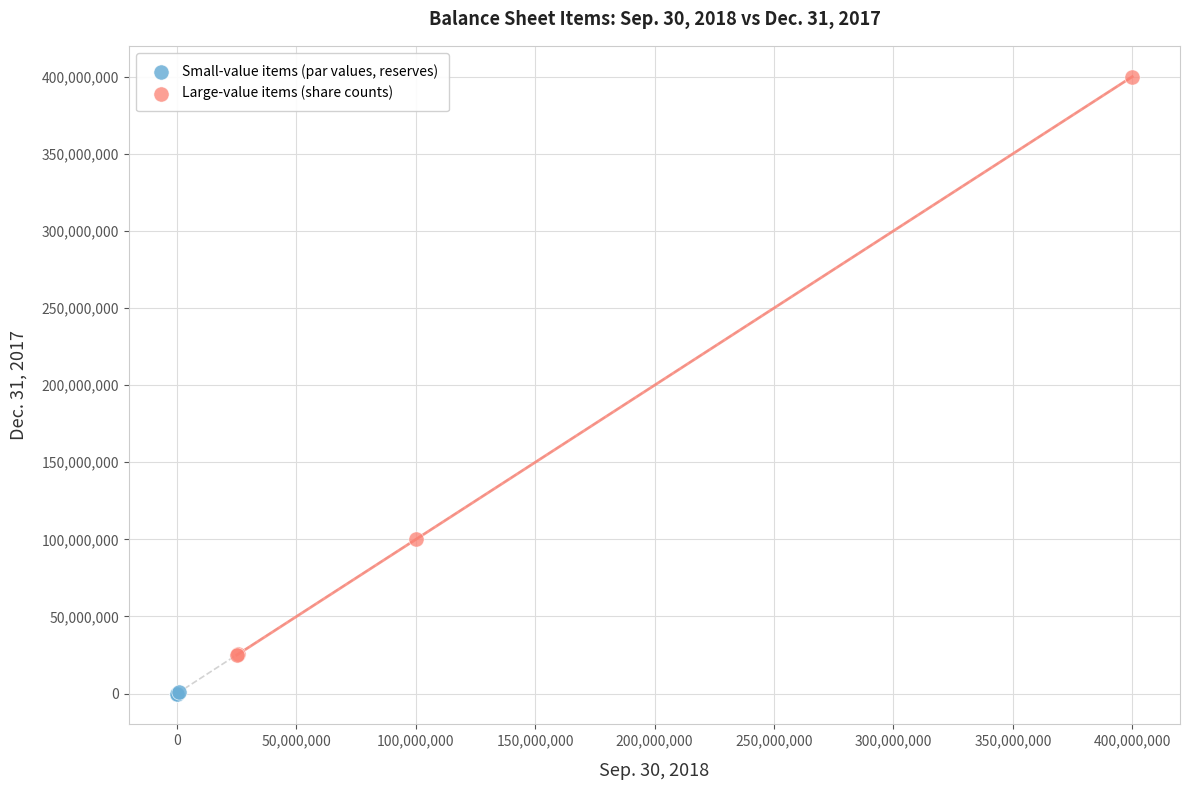

What are all the series names shown in the legend?

Small-value items (par values, reserves), Large-value items (share counts)